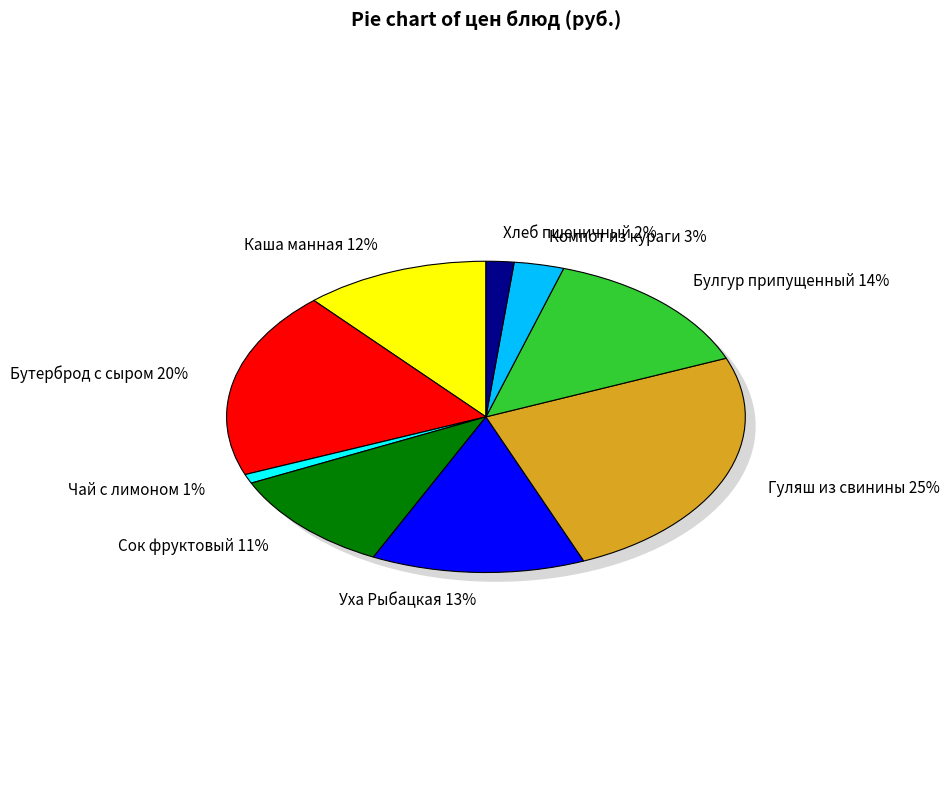

Count the number of slices in the pie.

9